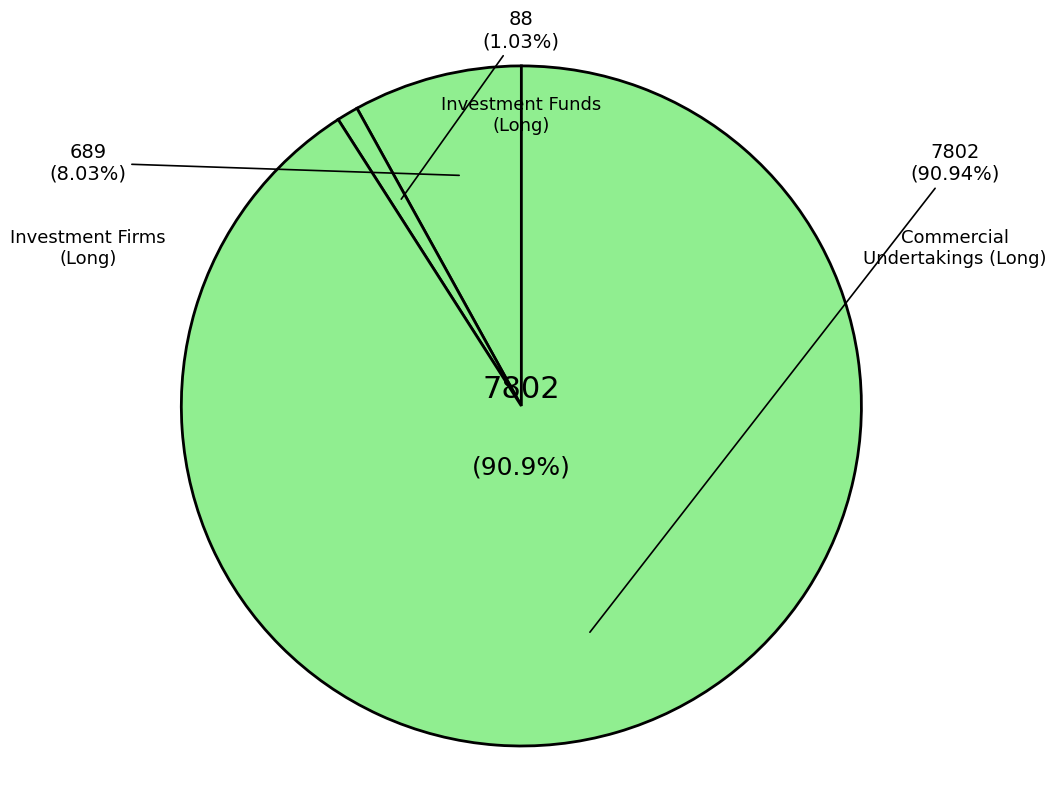

Which has a higher value, Investment Firms or credit institutions (Long) or Commercial Undertakings (Long)?

Commercial Undertakings (Long)